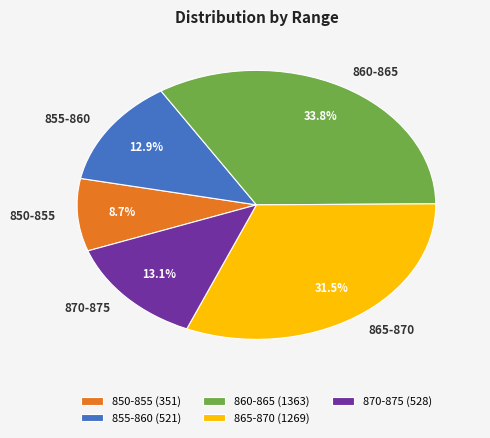

Approximately how many times larger is the value at 855-860 compared to 870-875?

1.0